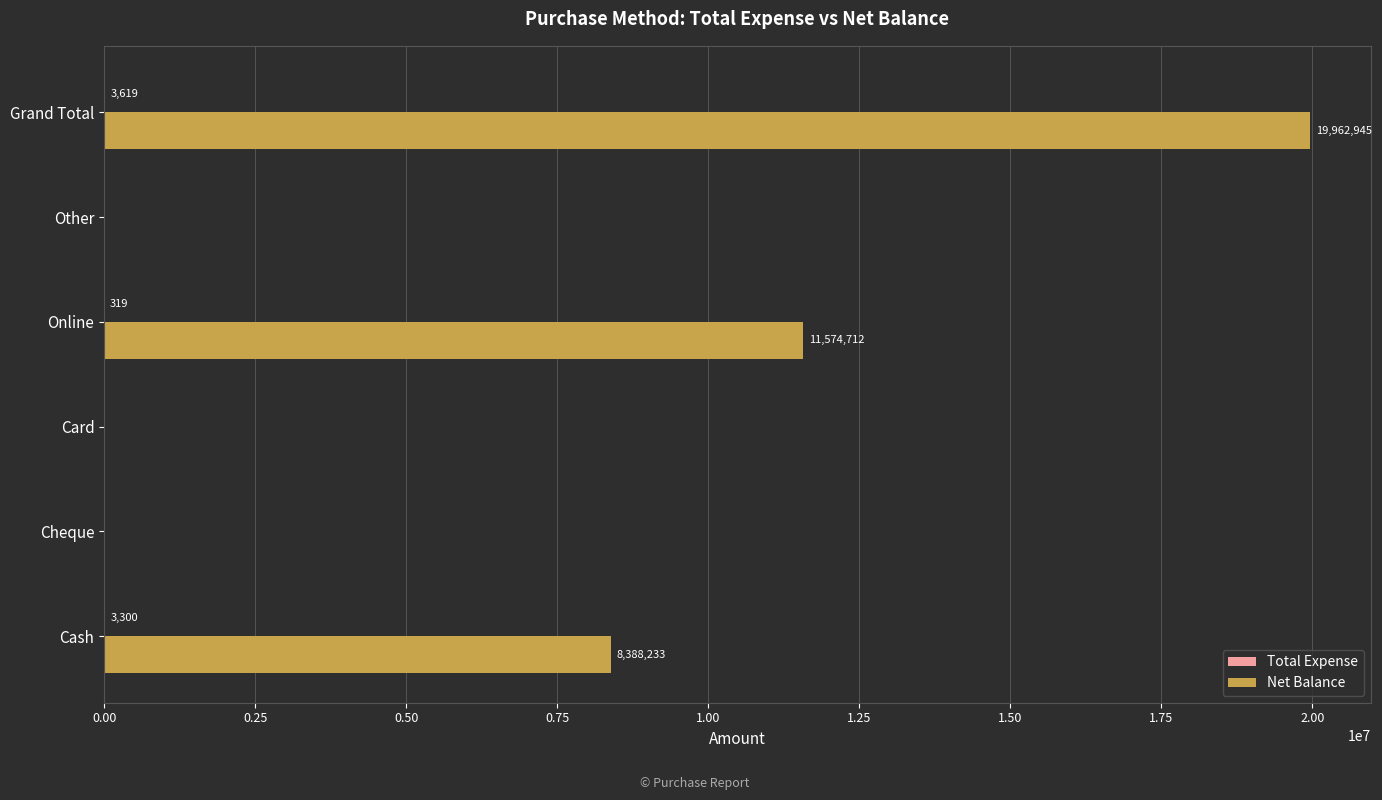

At which category is the sum across all series the highest?

Grand Total